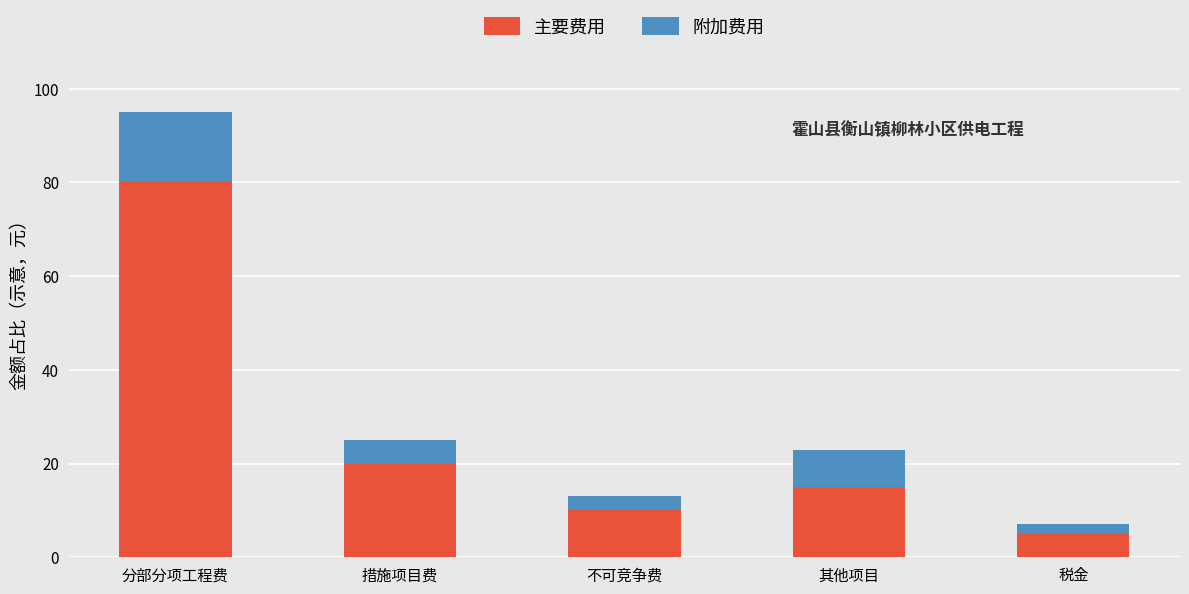

Reading left to right, what are the values for 主要费用?

80	20	10	15	5